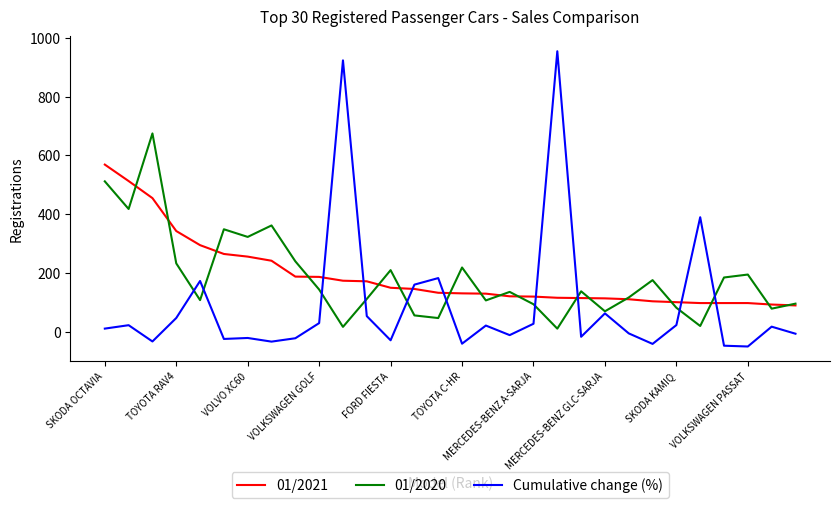

Is this an area chart (filled region under the line)?

No